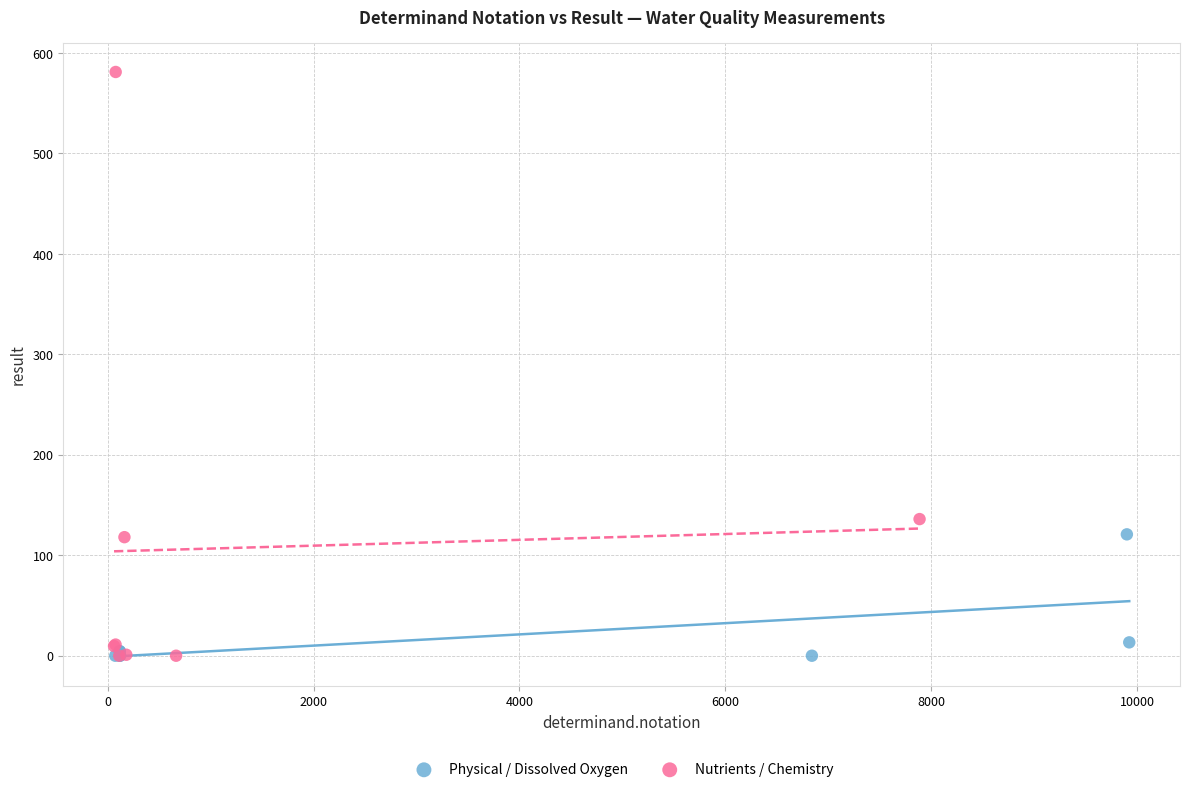

Which series has the widest spread of Y values?

Nutrients / Chemistry